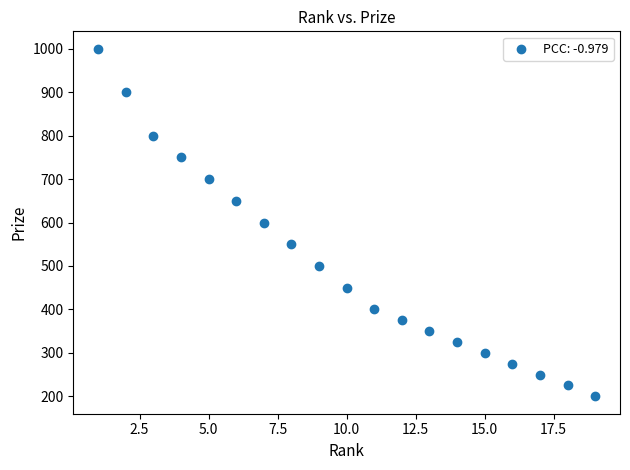

What is the range of X values (max minus min)?

18